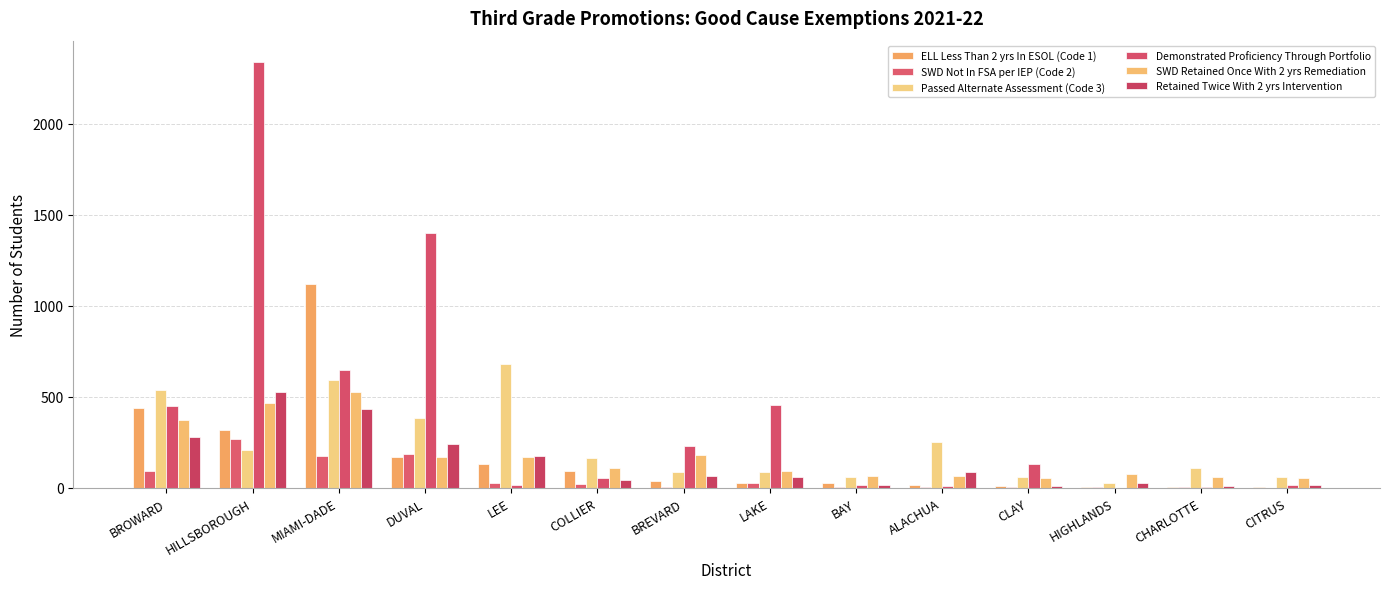

Which series has the widest spread of values?

Demonstrated Proficiency Through Portfolio